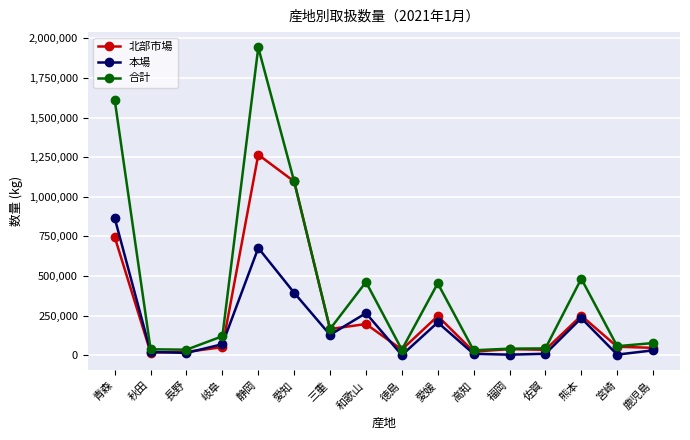

What is the spread (max minus min) of values at 鹿児島?

46135